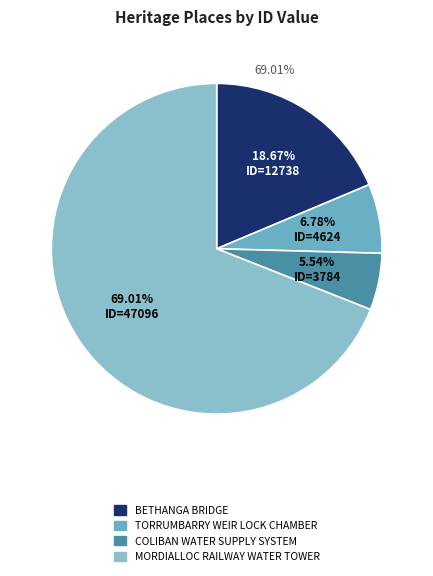

Is it true that TORRUMBARRY WEIR LOCK CHAMBER is 7% of the pie?

True